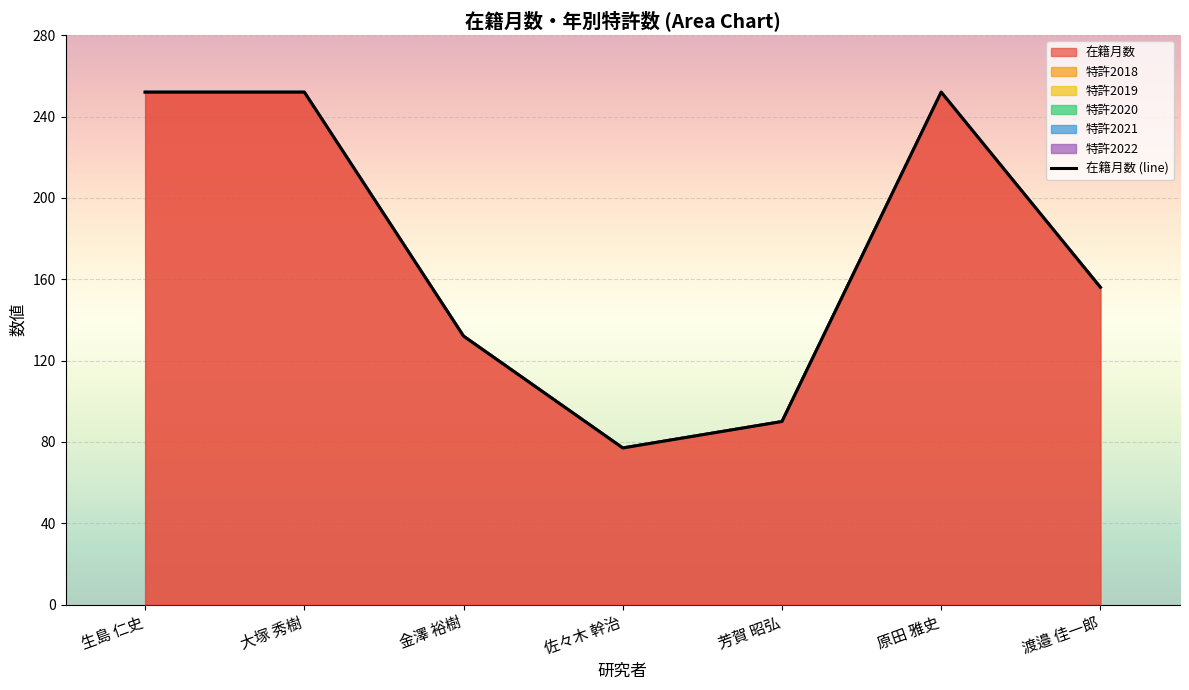

What is the total value across all series at 生島 仁史?

252